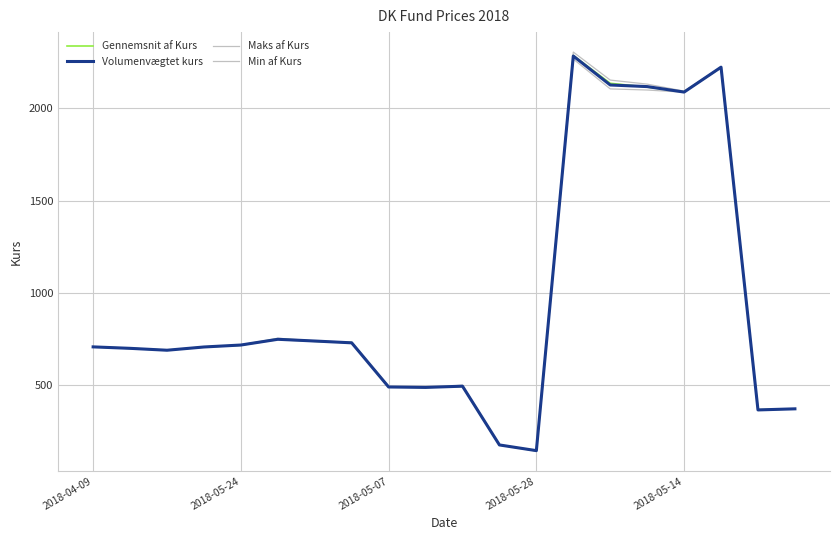

Does the chart display data point markers on the line(s)?

No